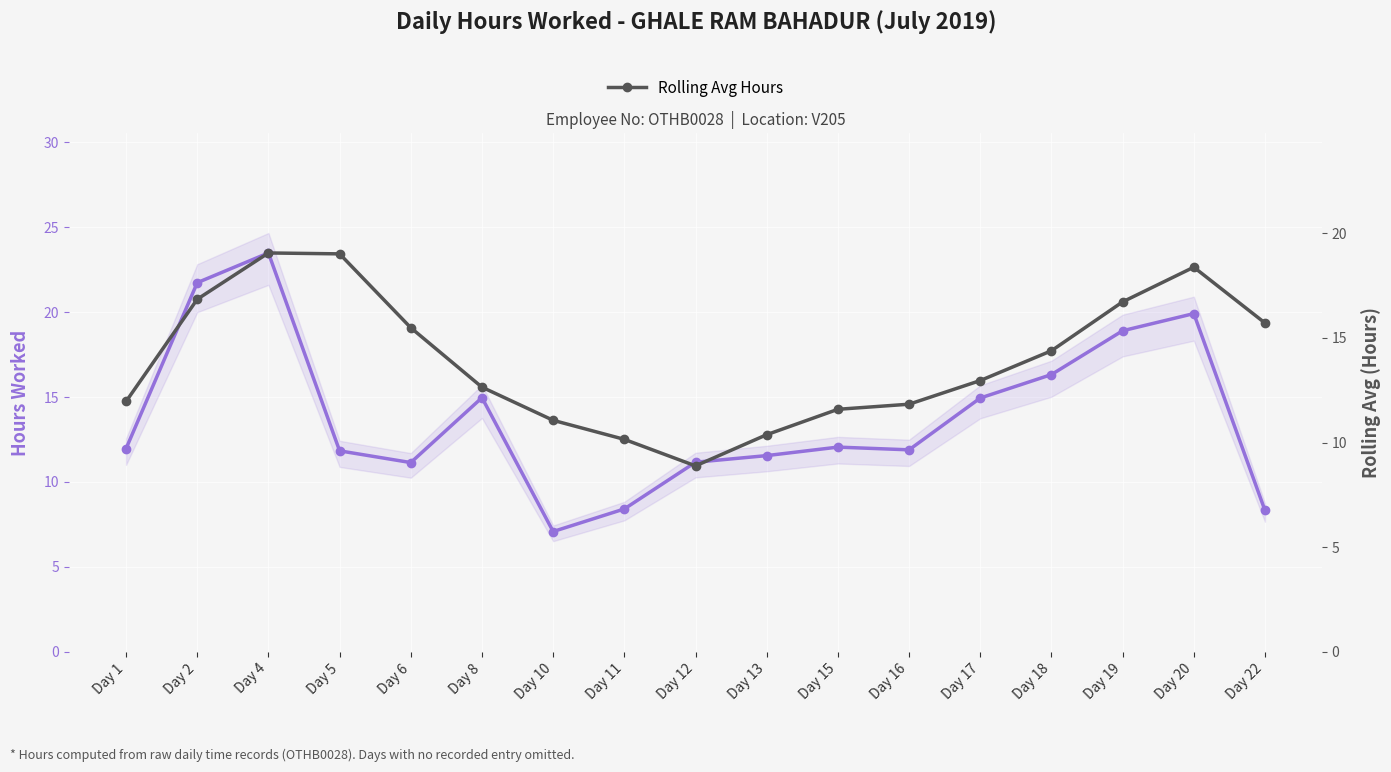

Reading left to right, transcribe all the data shown in this chart.

Hours Worked: Day 1=12.0	Day 2=21.7	Day 4=23.5	Day 5=11.8	Day 6=11.1	Day 8=15.0	Day 10=7.1	Day 11=8.4	Day 12=11.2	Day 13=11.6	Day 15=12.1	Day 16=11.9	Day 17=14.9	Day 18=16.3	Day 19=18.9	Day 20=19.9	Day 22=8.3
Rolling Avg Hours: Day 1=12.0	Day 2=16.8	Day 4=19.1	Day 5=19.0	Day 6=15.5	Day 8=12.6	Day 10=11.1	Day 11=10.2	Day 12=8.9	Day 13=10.4	Day 15=11.6	Day 16=11.8	Day 17=13.0	Day 18=14.4	Day 19=16.7	Day 20=18.4	Day 22=15.7